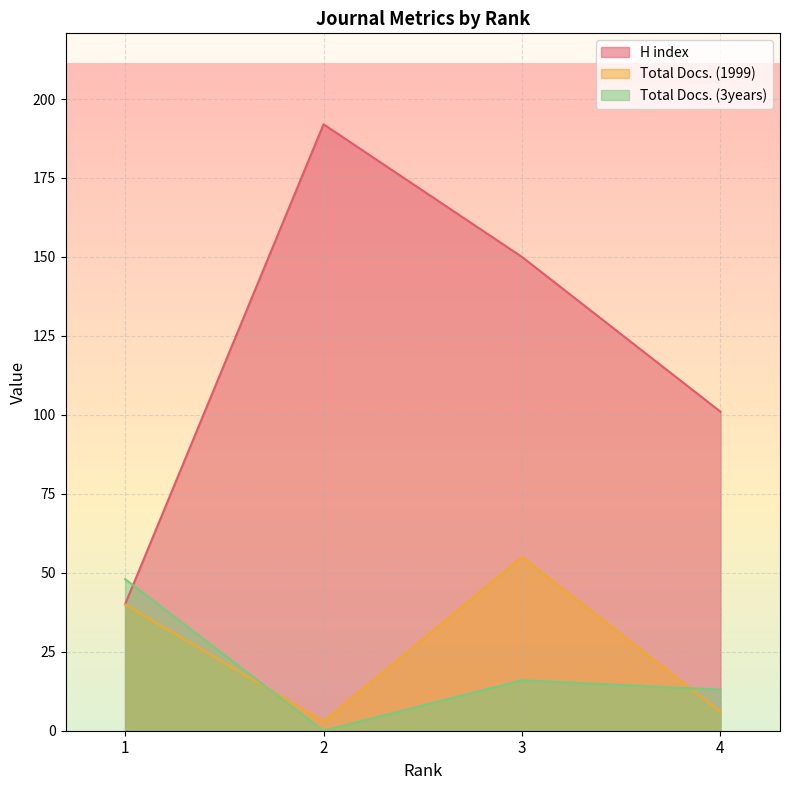

How many lines are shown in the chart?

3